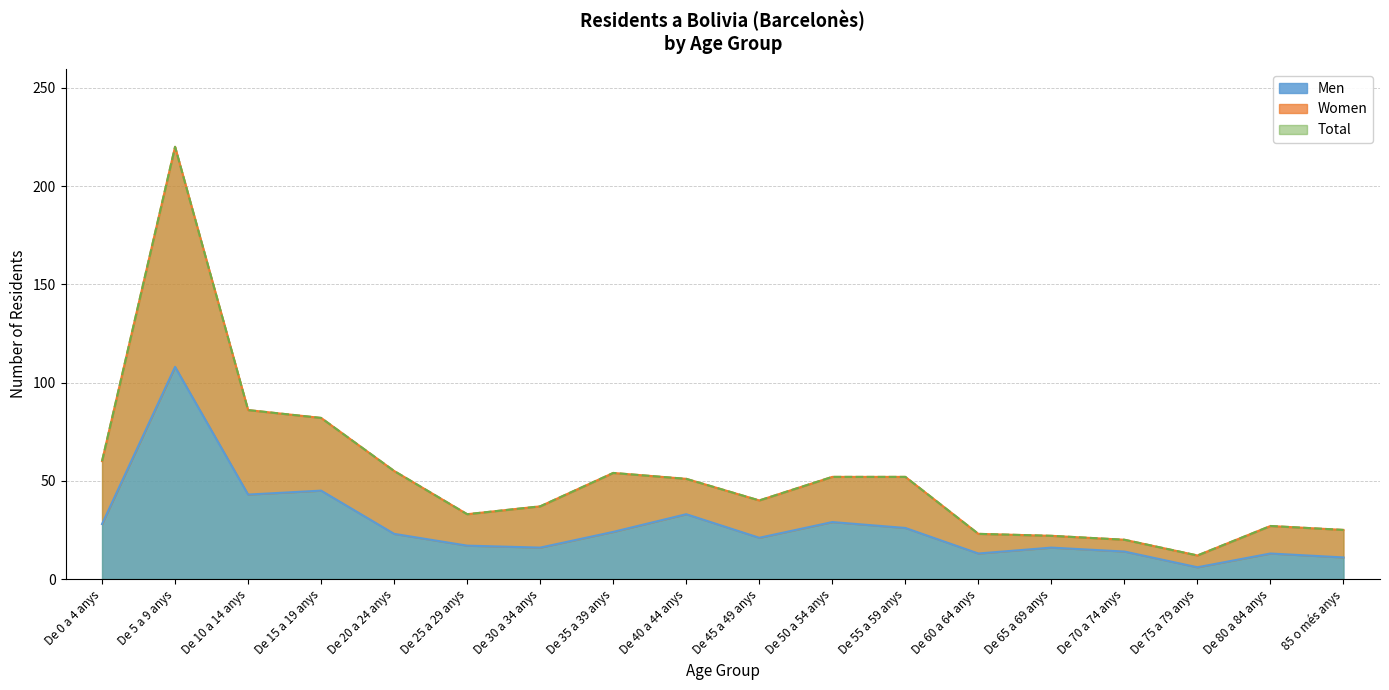

Count the number of data series in this chart.

3